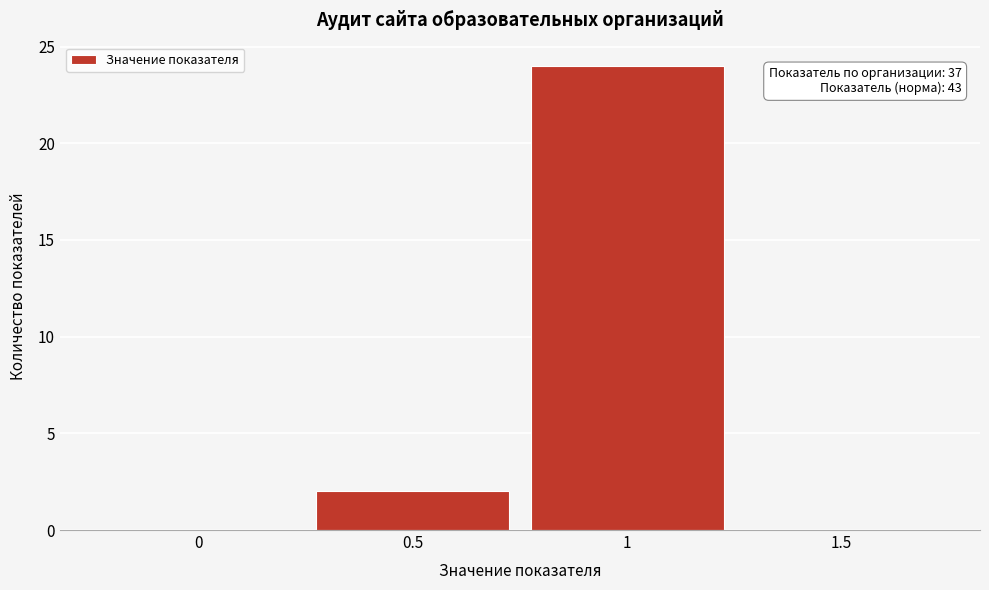

Which range on the x-axis has the tallest bar?

0.75 to 1.25